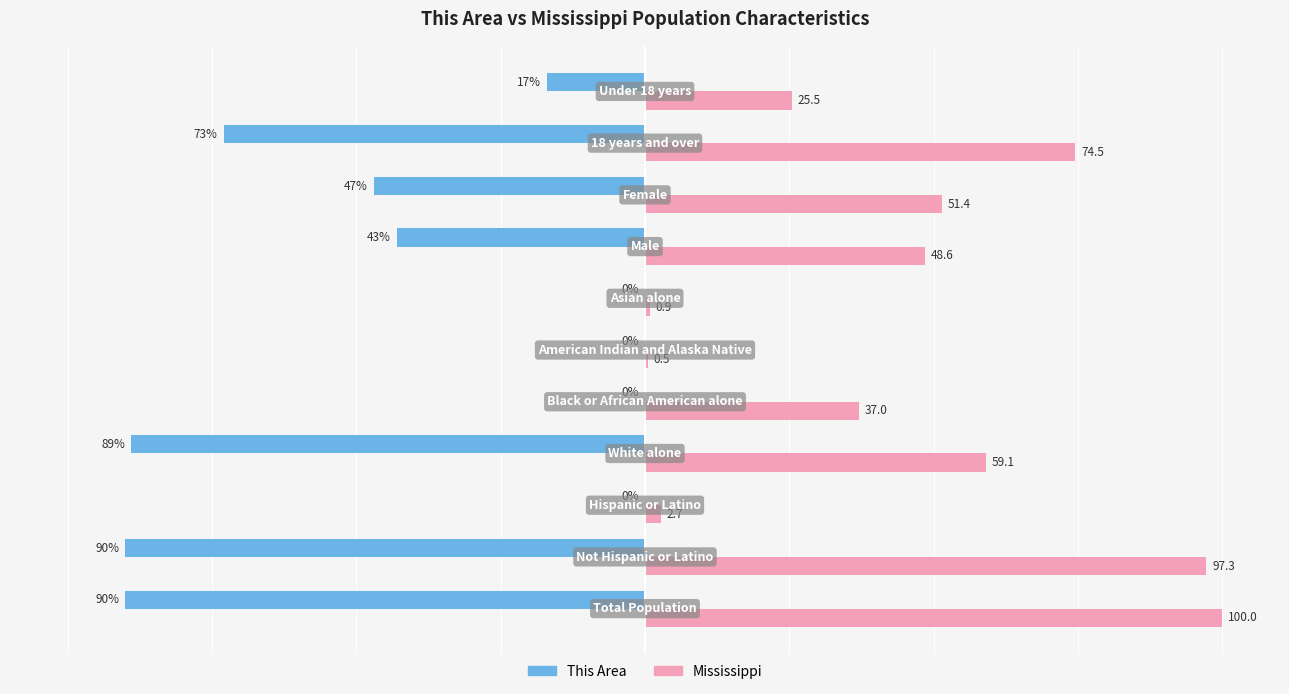

Which series has the largest total across all categories?

Mississippi